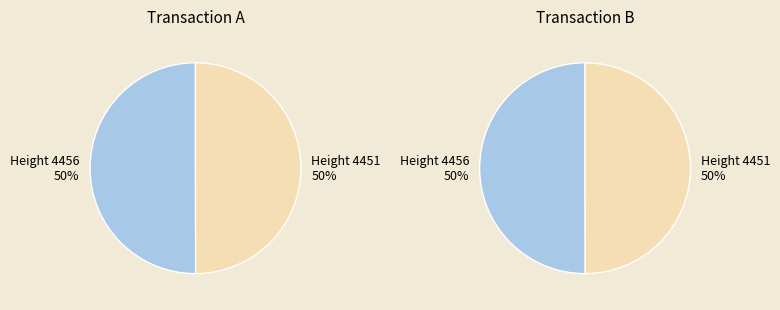

What percentage is the Height 4451 slice, to the nearest percent?

50%